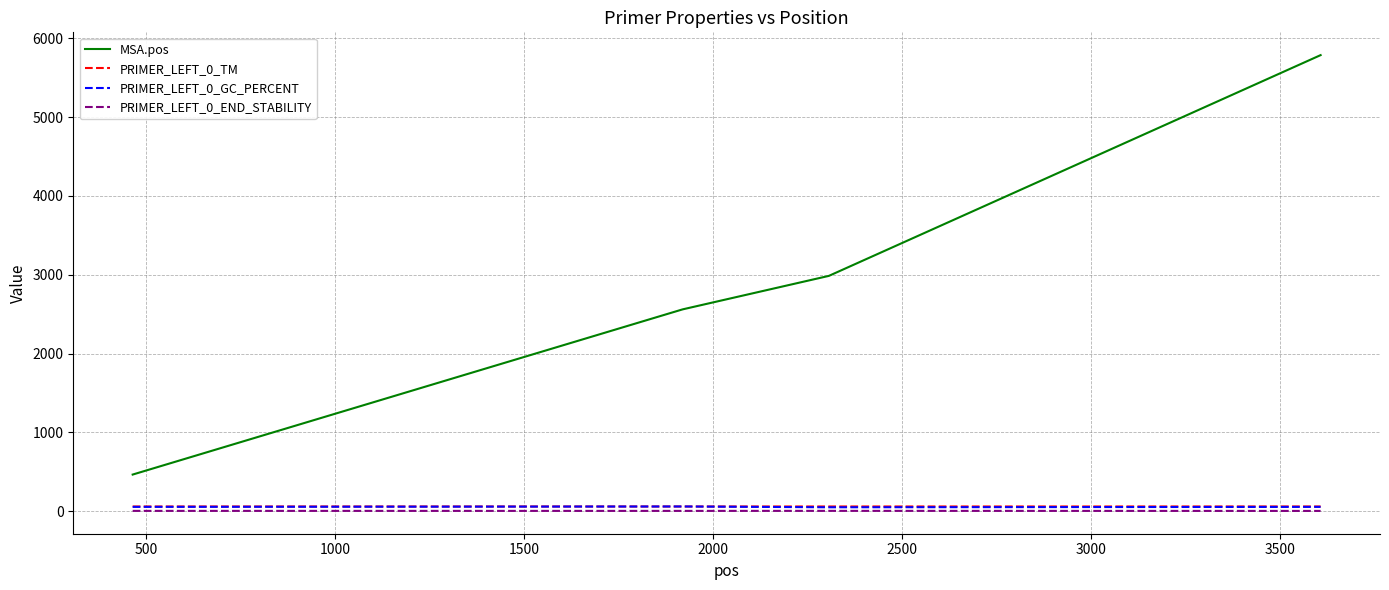

Which series has the largest total across all categories?

MSA.pos